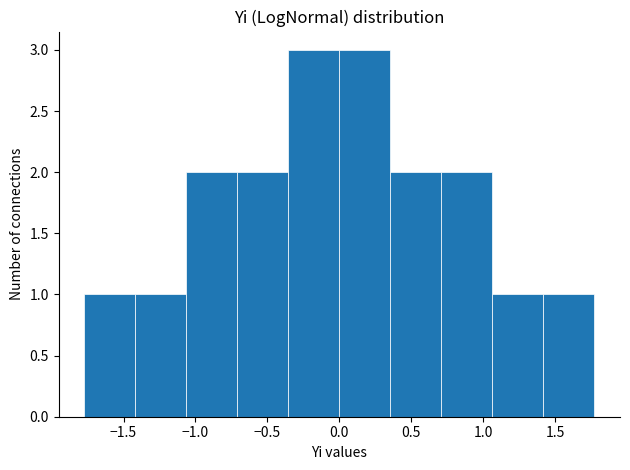

Reading left to right, list every bar in this chart as the range it spans on the x-axis followed by its height. Neither the bar edges nor the heights are printed on the chart, so give them approximately, as read against the axes.

-1.75 to -1.40: 1
-1.40 to -1.05: 1
-1.05 to -0.70: 2
-0.70 to -0.35: 2
-0.35 to 0.00: 3
0.00 to 0.35: 3
0.35 to 0.70: 2
0.70 to 1.05: 2
1.05 to 1.40: 1
1.40 to 1.75: 1